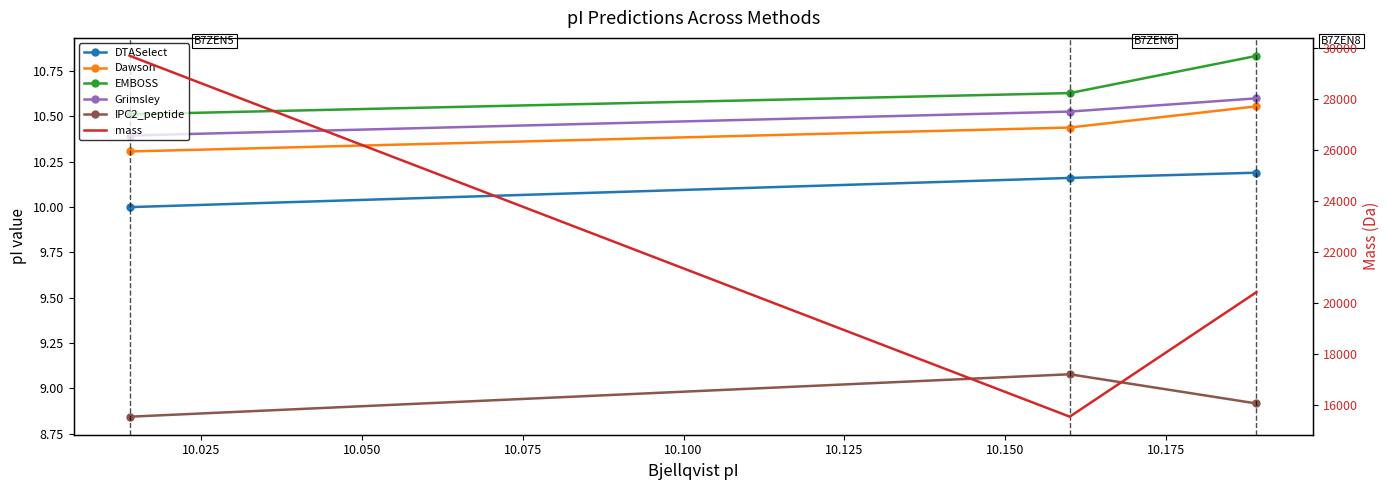

What is the value of the Dawson point at the 1st from the left?

10.3